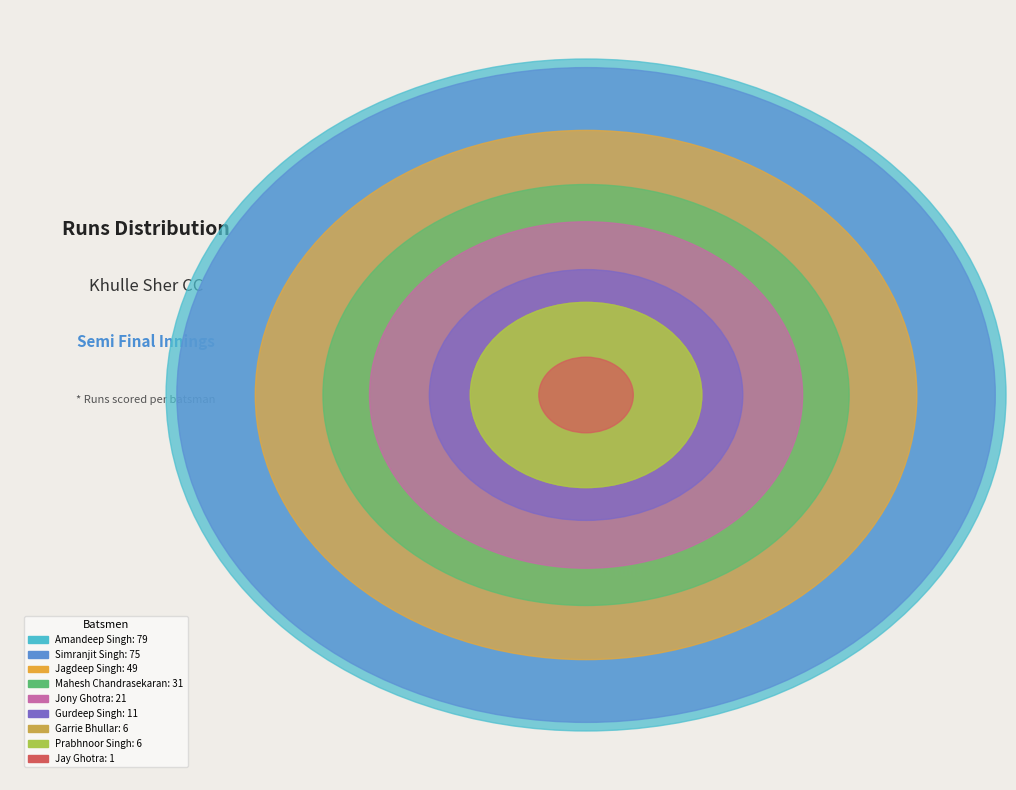

What percentage is the Jagdeep Singh slice, to the nearest percent?

18%